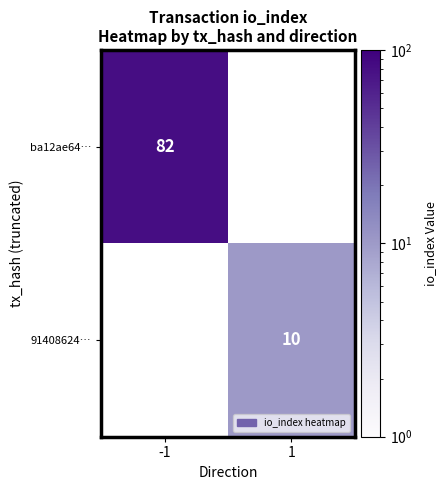

The ba12ae64… series shows 141 at -1. True or false?

False